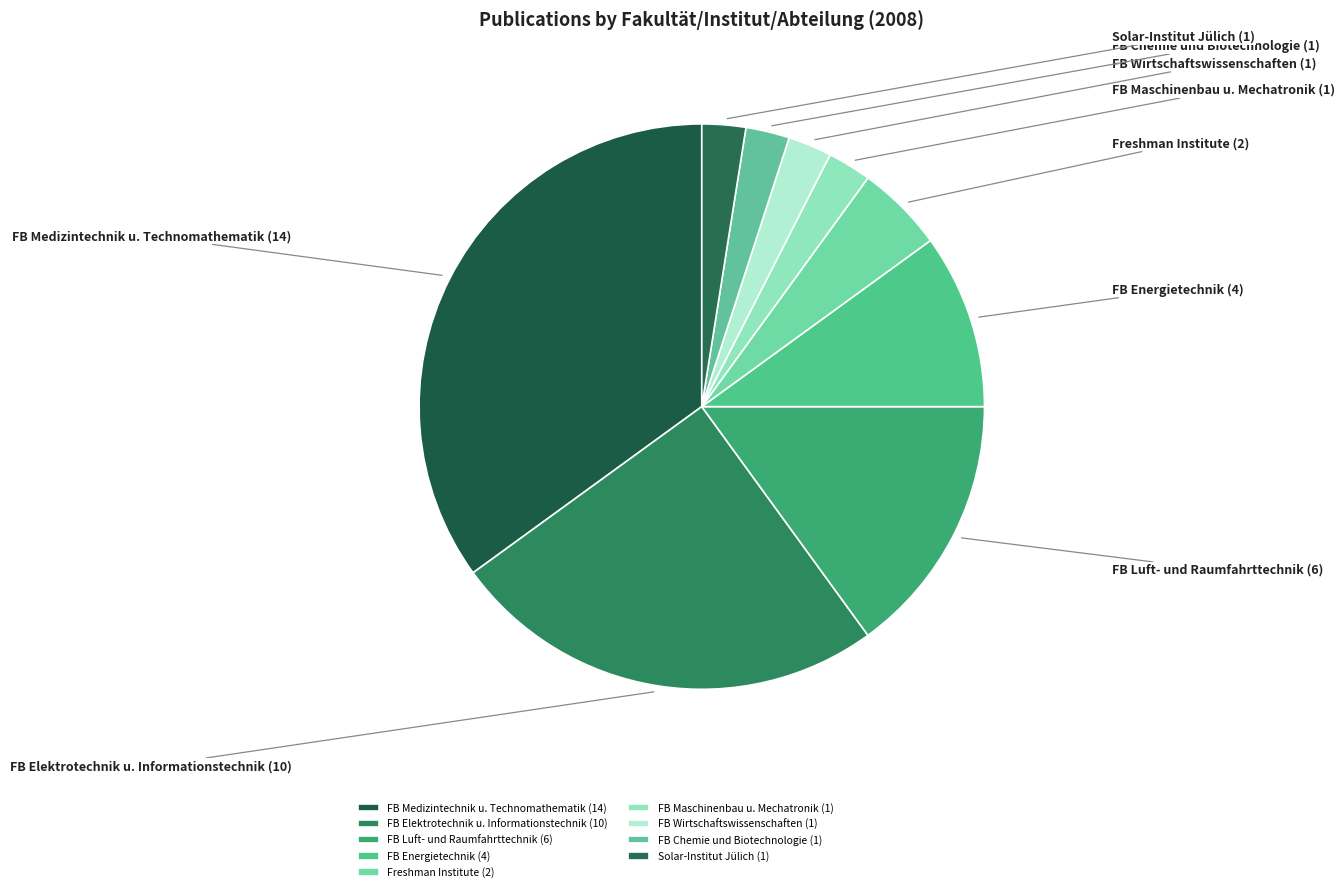

Which category has the smallest portion of the pie?

Fachbereich Maschinenbau und Mechatronik